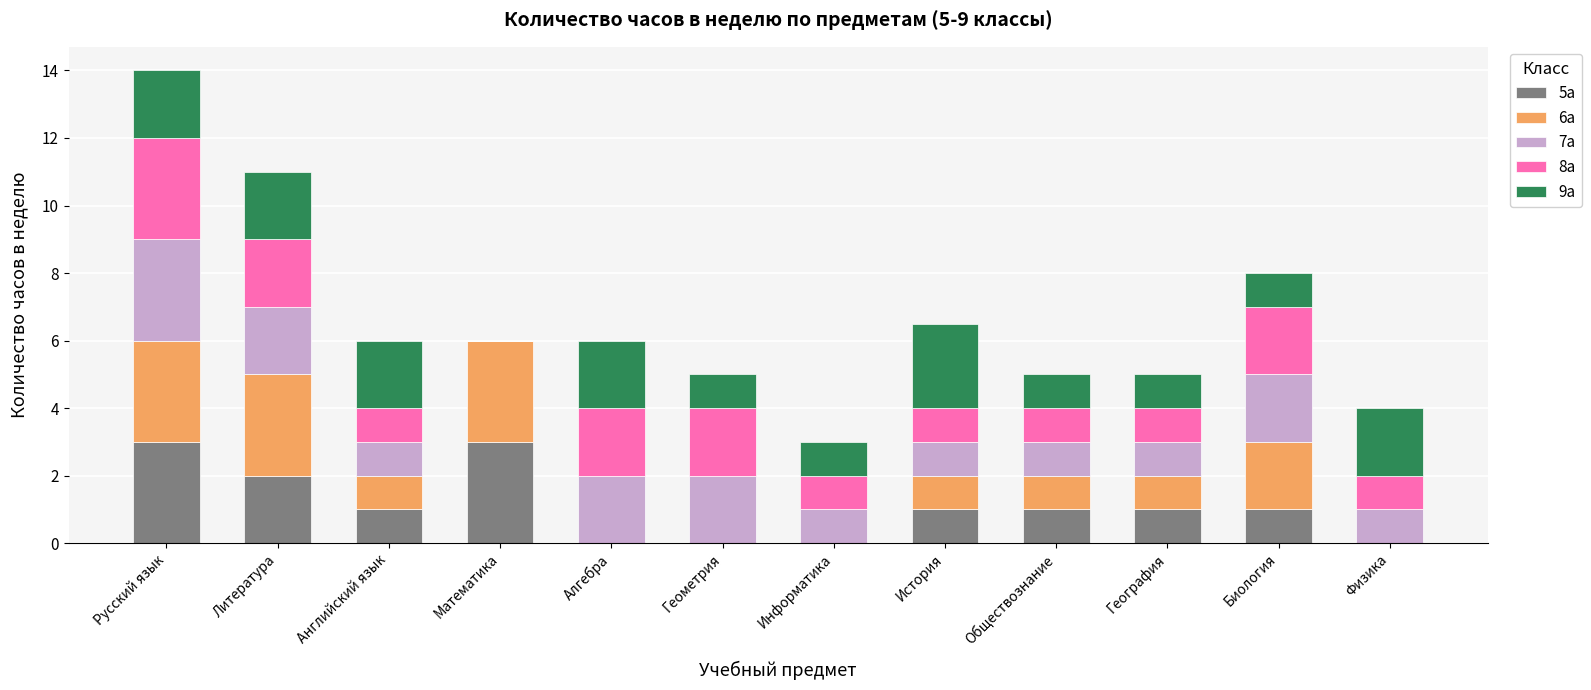

What is the total value across all series at Английский язык?

6.0